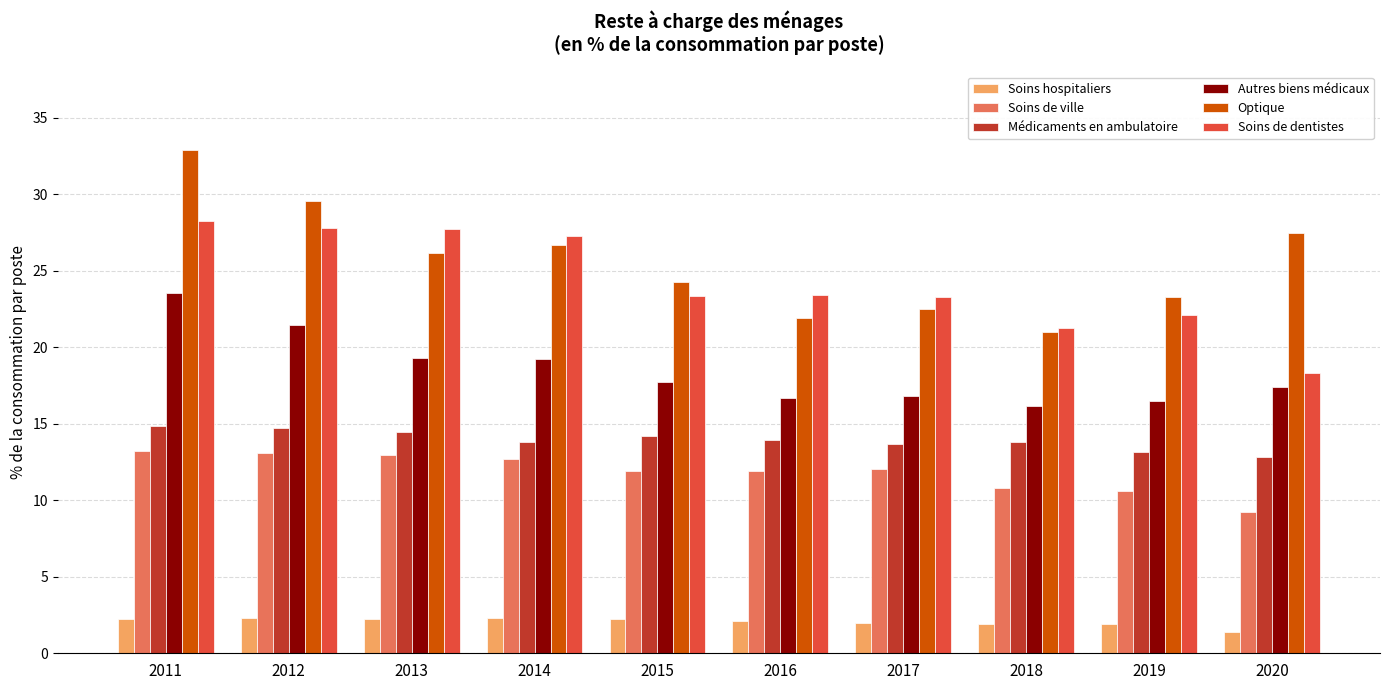

What is the sum of the Soins de dentistes values at 2014 and 2019?

49.4